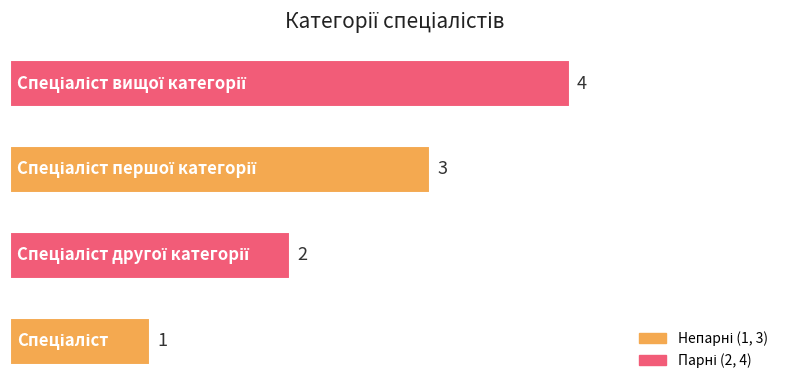

Count the values in the range 2 to 4.

3